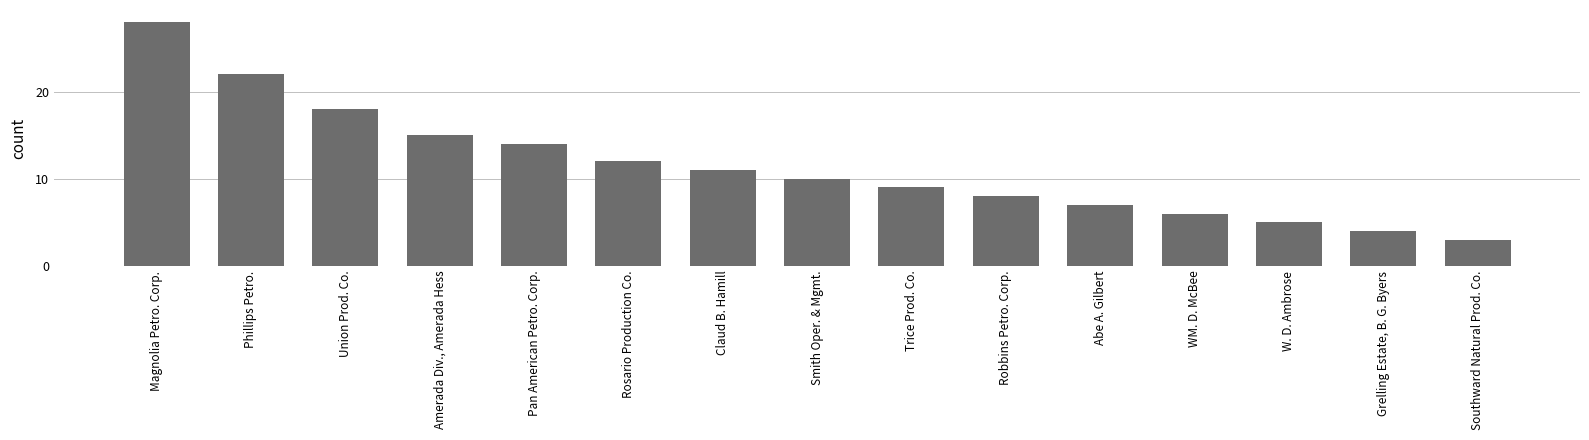

What is the value of the 15th bar from the left?

3